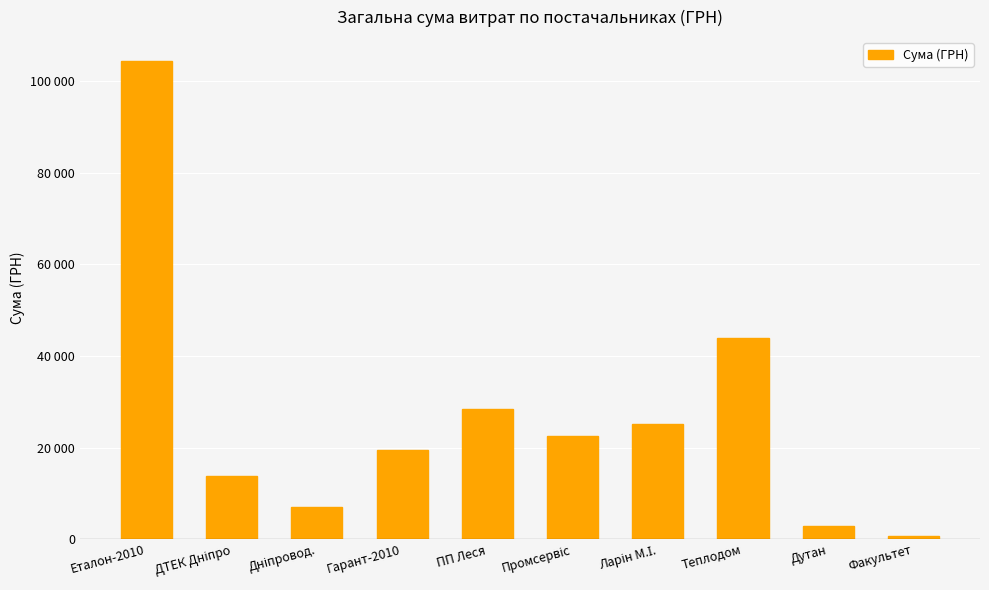

Are the bars horizontal?

No